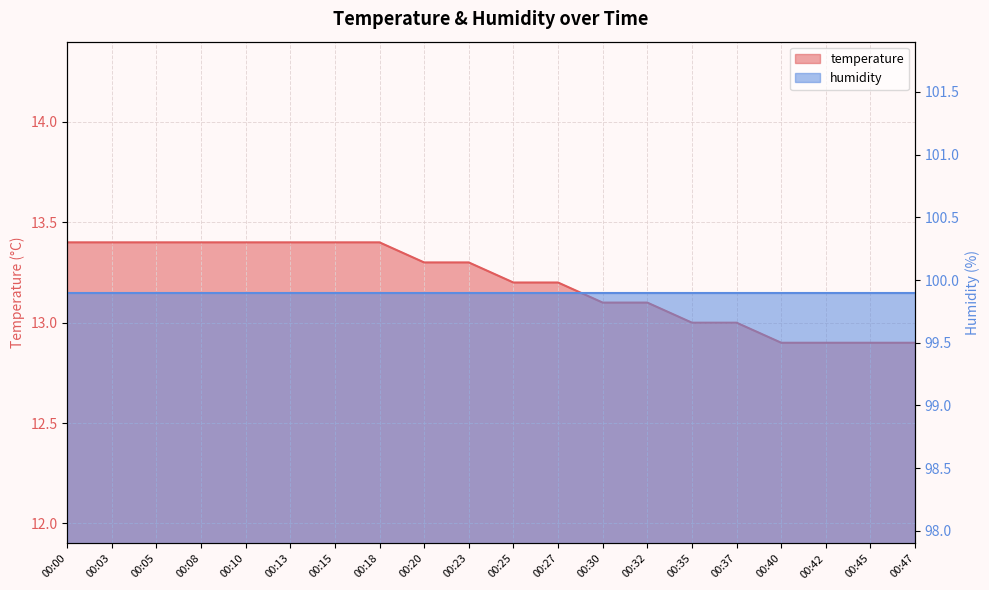

Which category has the lowest value across all series?

00:40